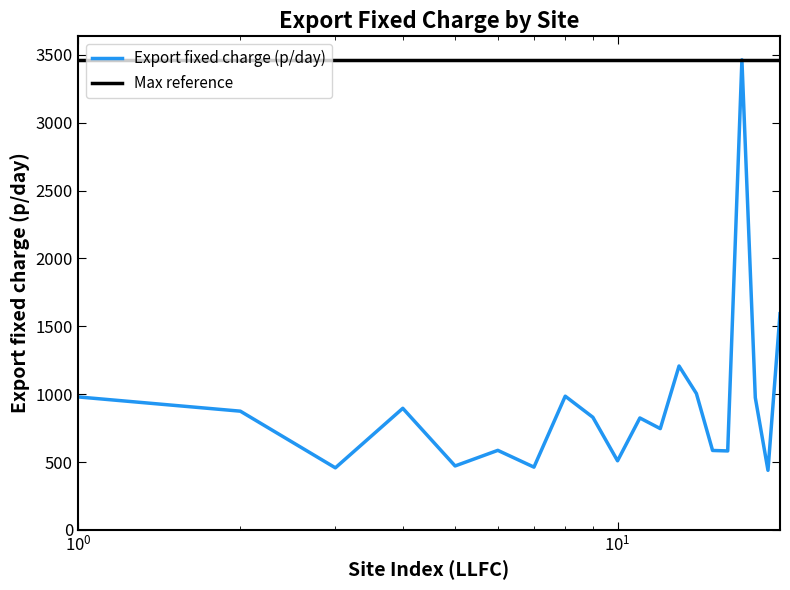

What is the average value of the Export fixed charge (p/day) series?

923.4